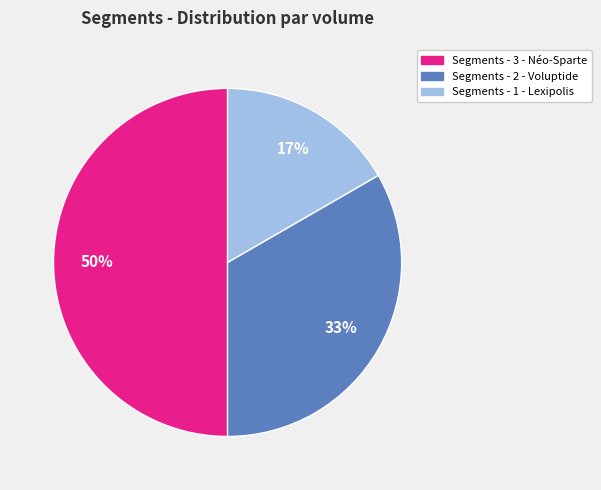

Rank the categories by value from lowest to highest.

Segments - 1 - Lexipolis, Segments - 2 - Voluptide, Segments - 3 - Néo-Sparte